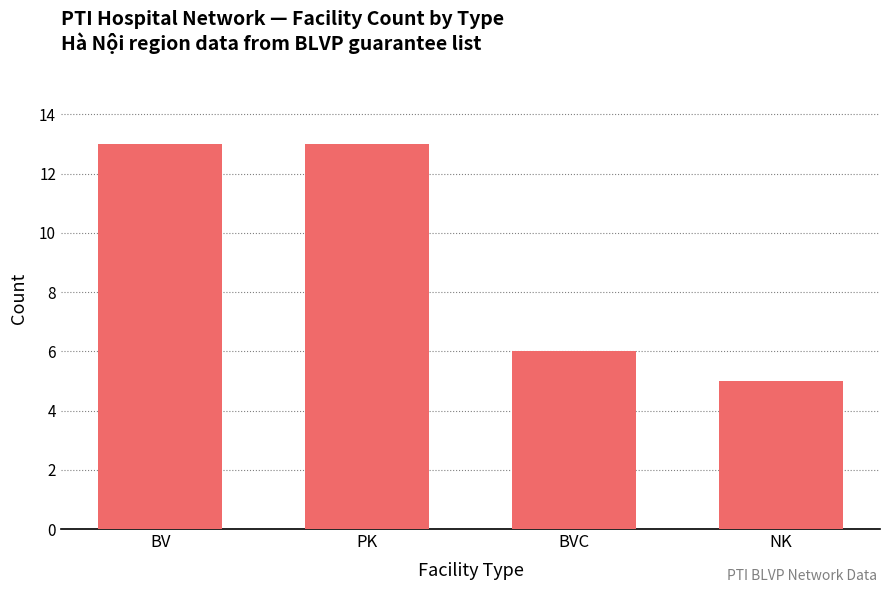

Reading left to right, what are all the values shown in this chart?

BV=13	PK=13	BVC=6	NK=5